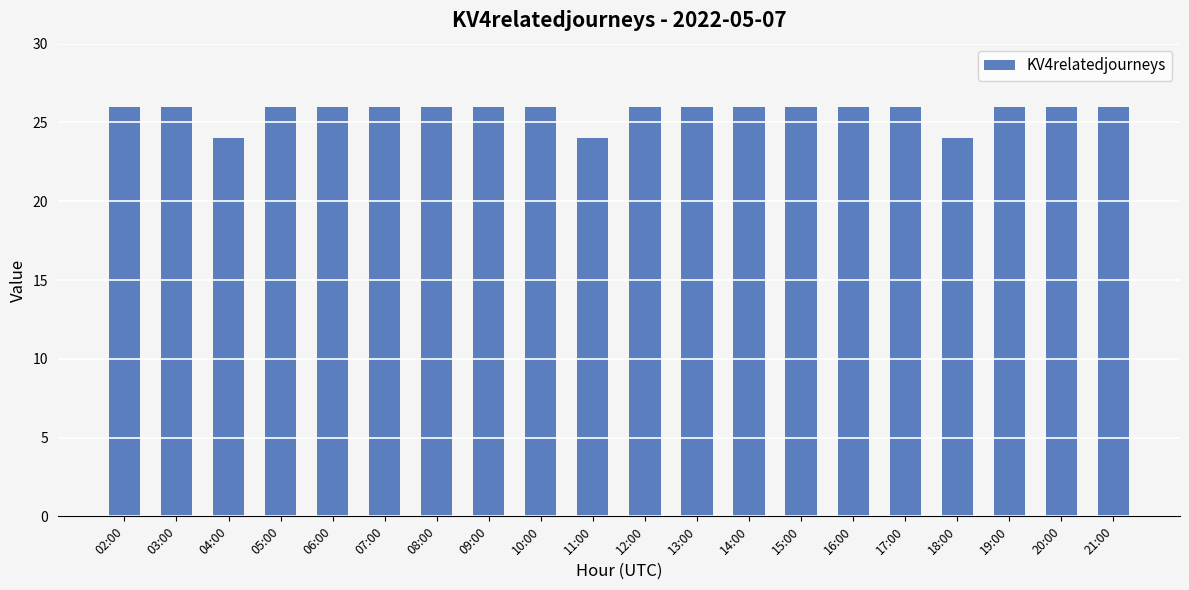

What is the sum of the values at 12:00 and 20:00?

52